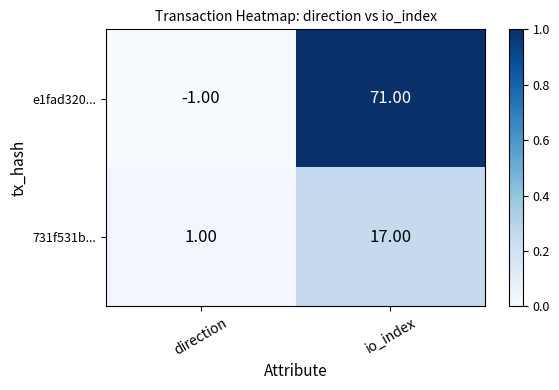

List the series in order of their overall mean, lowest first.

731f531b..., e1fad320...